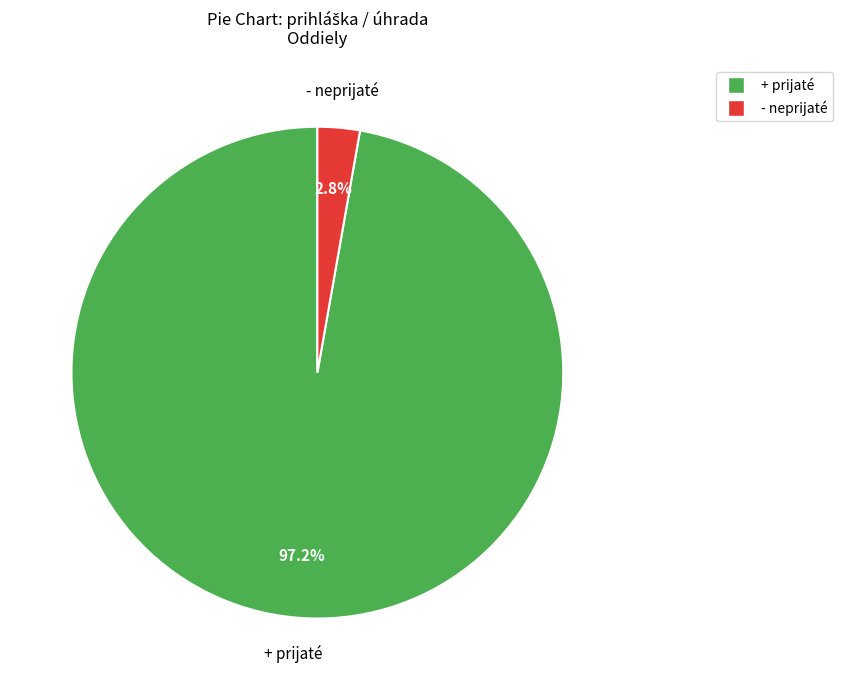

Between + prijaté and - neprijaté, which is larger?

+ prijaté